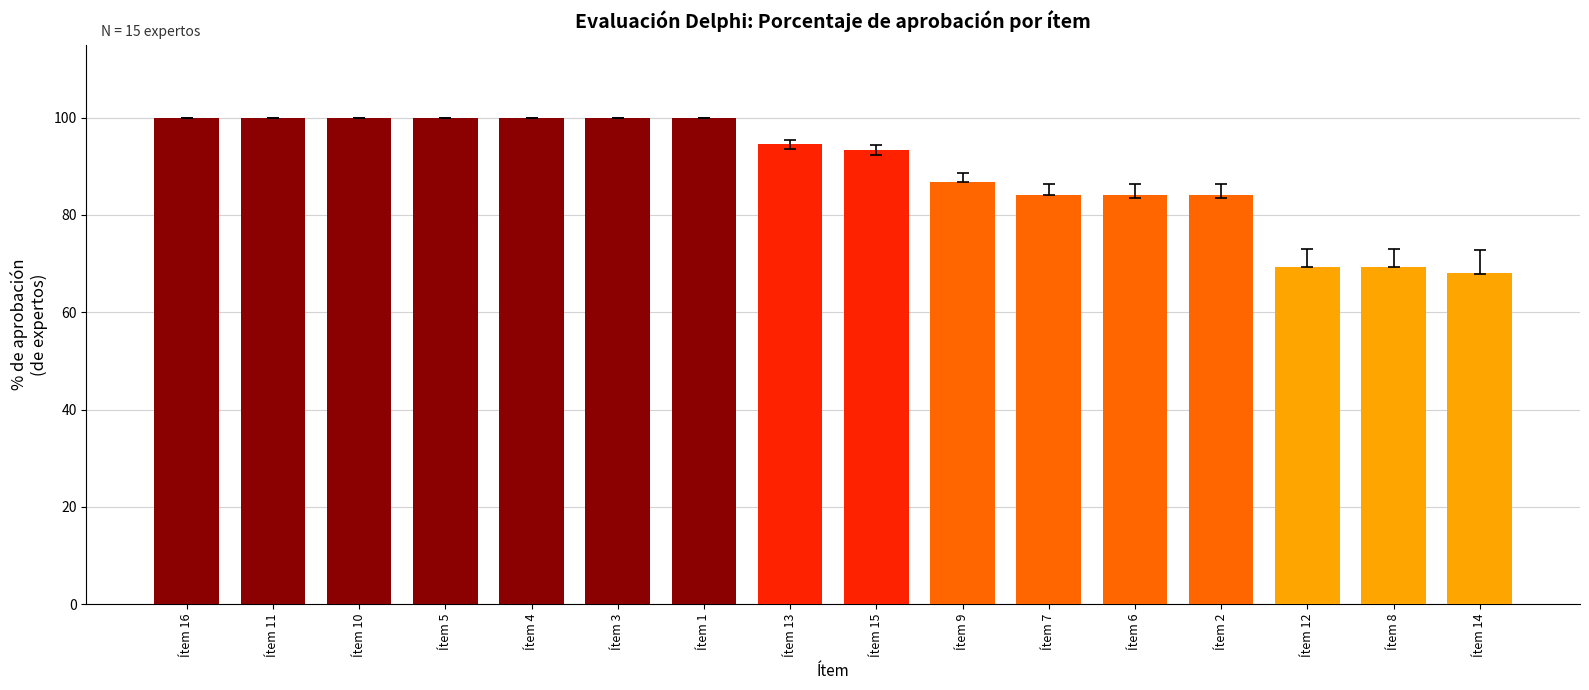

At which label does the data first exceed 94?

Ítem 16